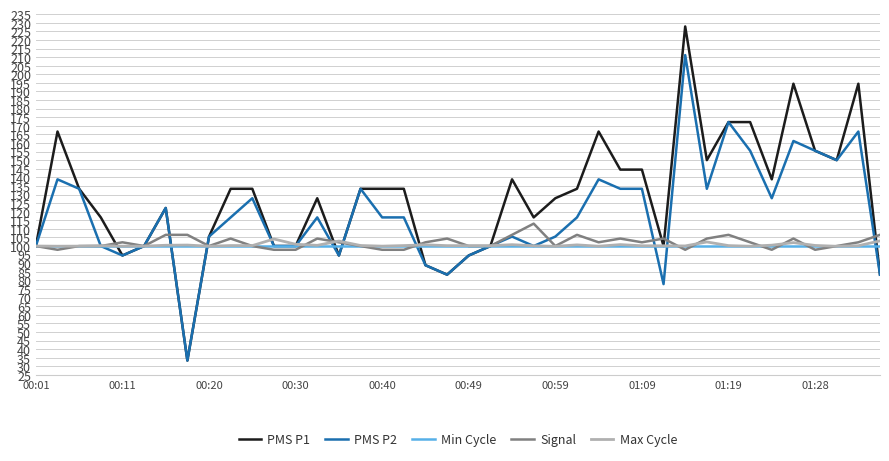

Which series has the largest range (max minus min)?

PMS P1